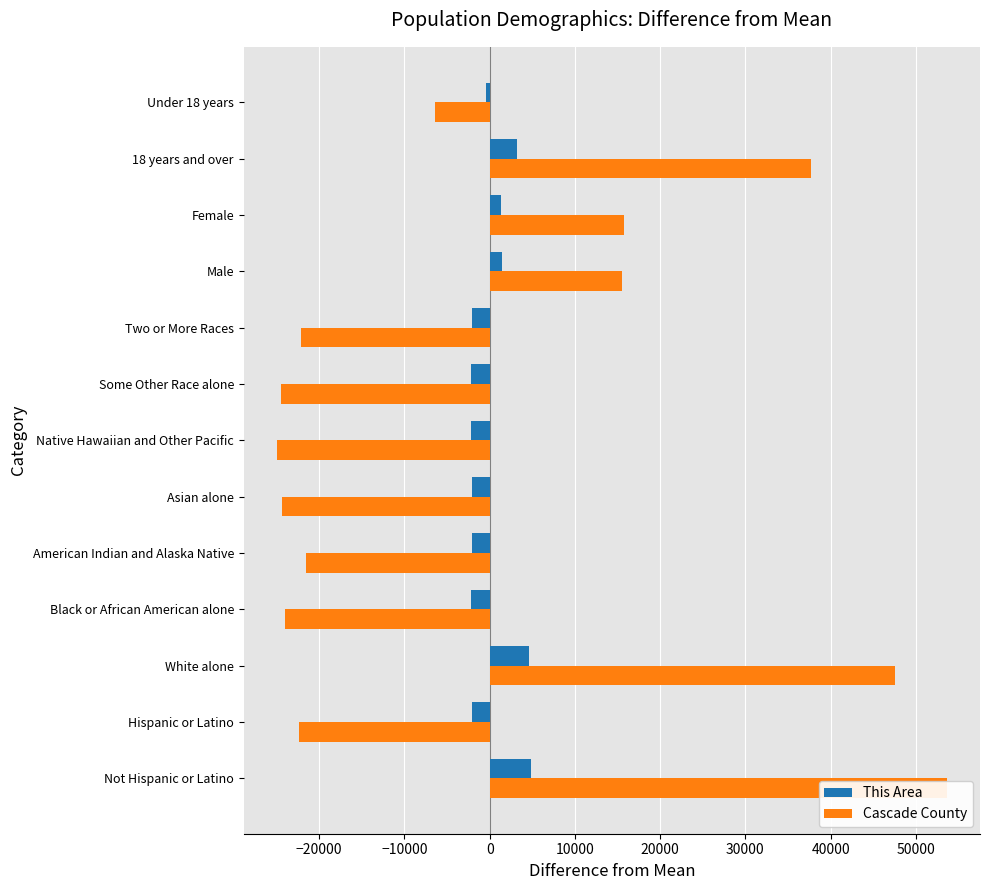

How many values in Cascade County are below zero?

8